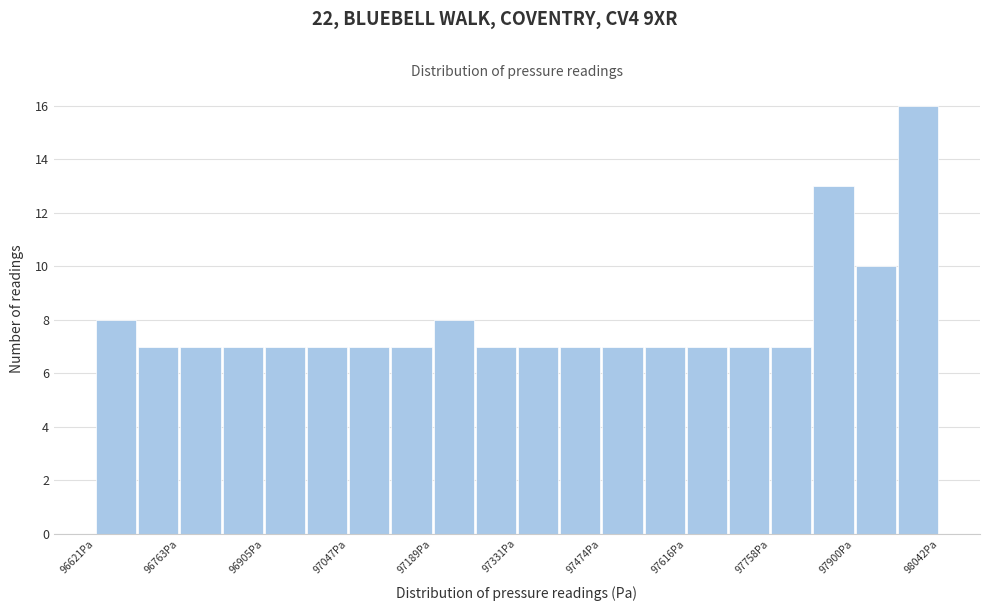

Read against the x-axis, roughly where is the centre of the tallest bar?

98000